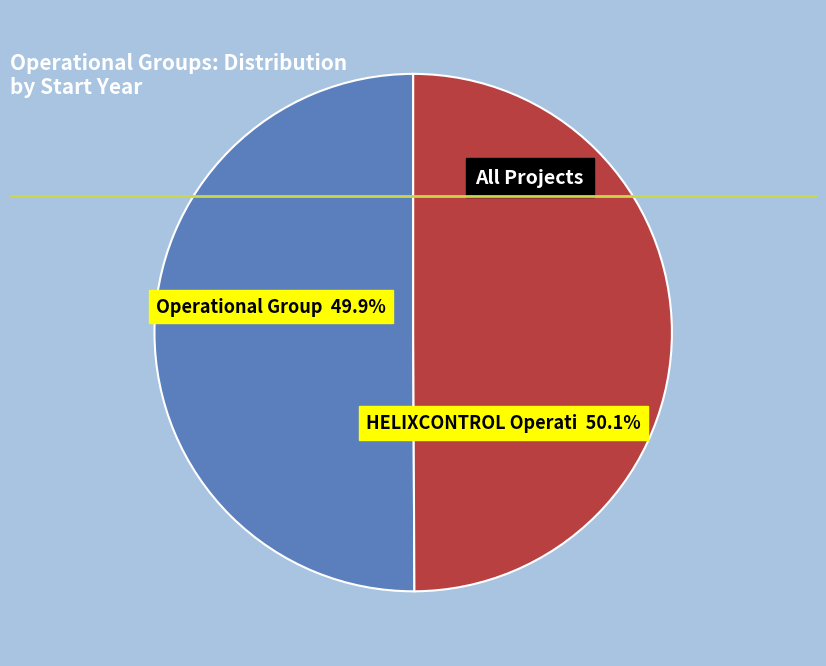

To the nearest percent, what percentage of the pie is HELIXCONTROL Operational Group?

50%